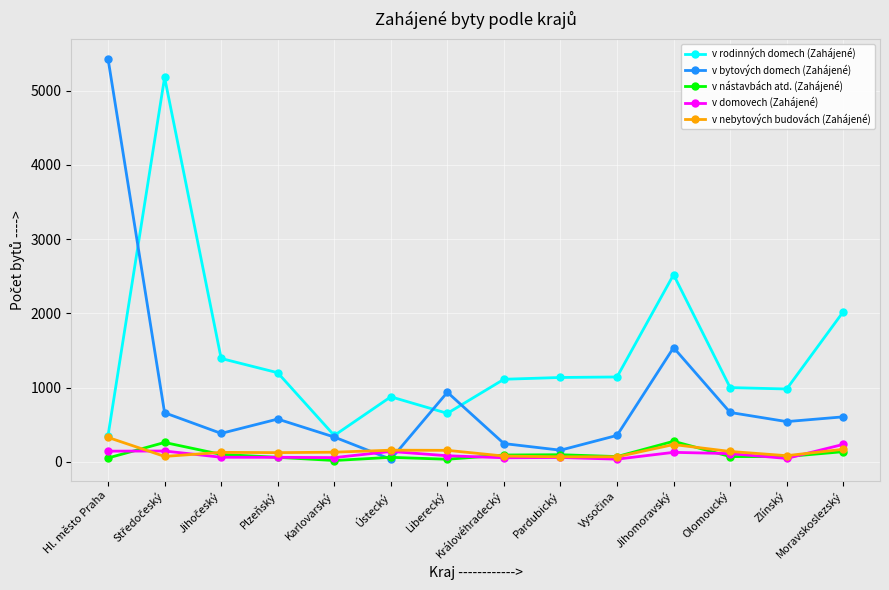

What is the maximum value for v nástavbách atd. (Zahájené)?

279